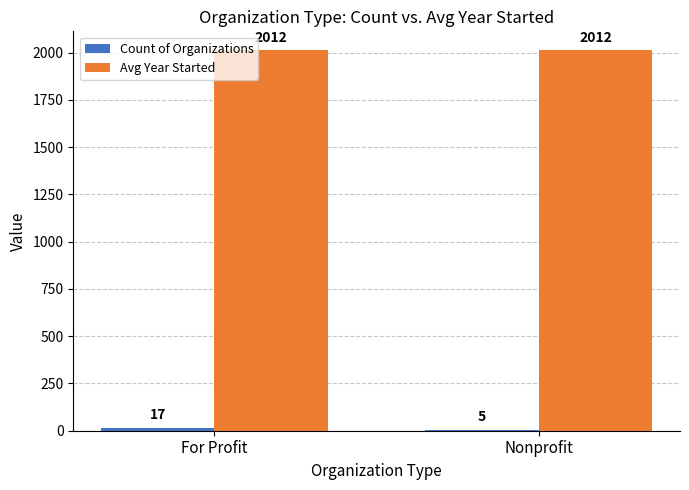

The value of Avg Year Started at For Profit is 2012. True or false?

True